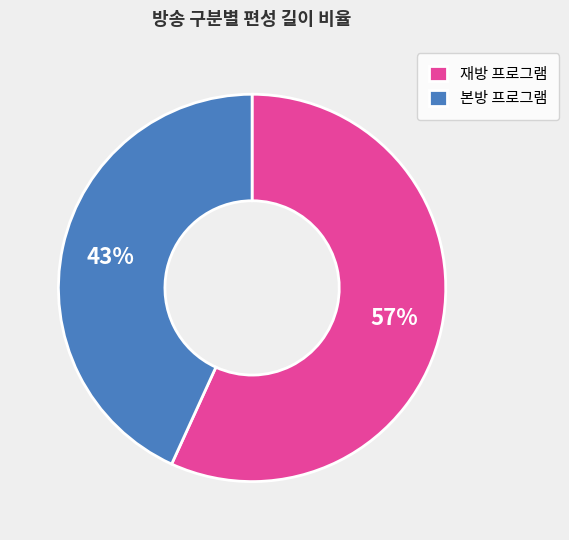

What percentage is the 재방 프로그램 slice, to the nearest percent?

57%